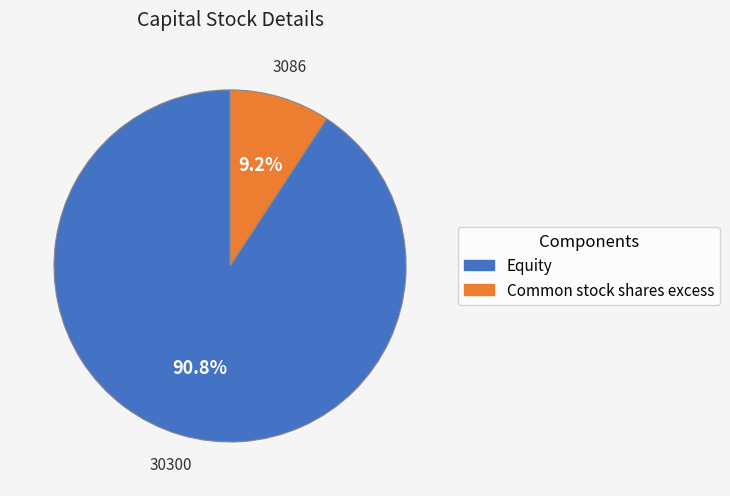

Which has a higher value, Common stock shares excess or Equity?

Equity